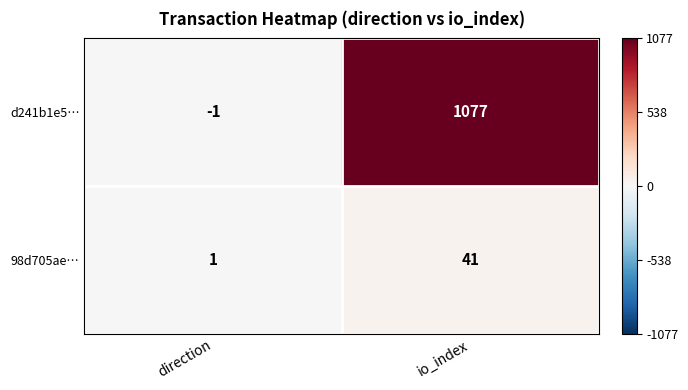

Reading left to right, extract all data points from this chart.

d241b1e5…: -1	1077
98d705ae…: 1	41